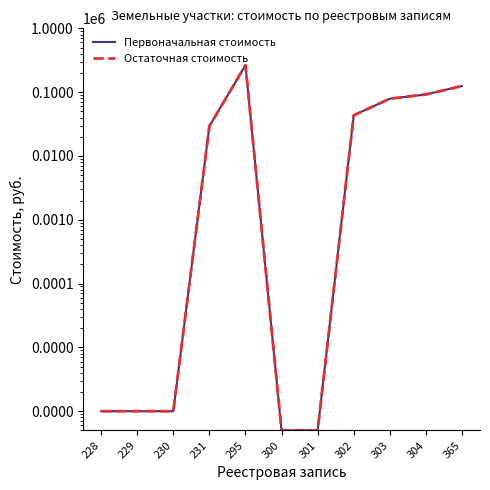

Between 230 and 365, which series saw the biggest shift?

Первоначальная стоимость